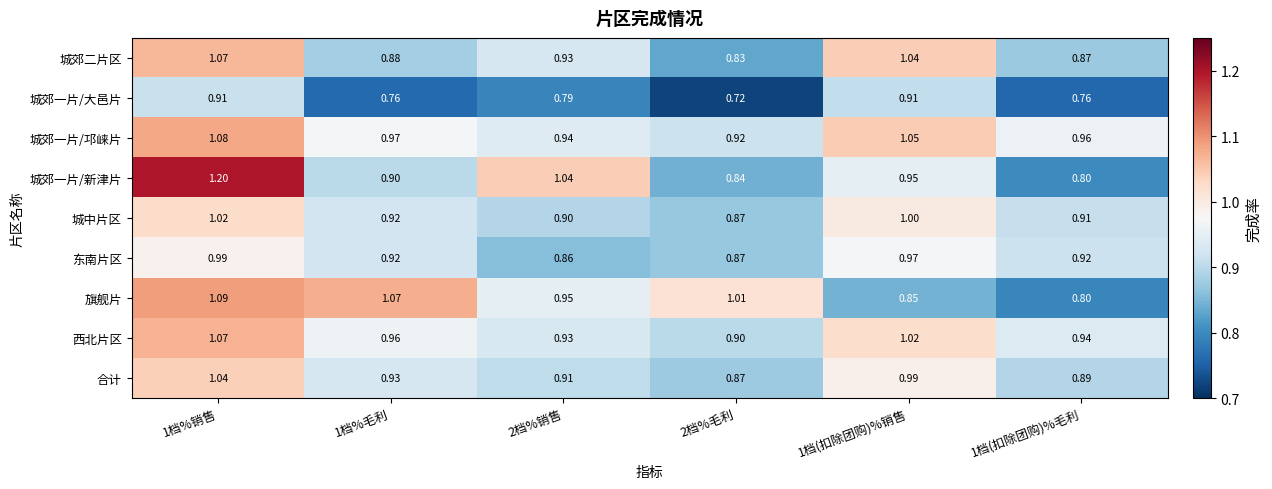

At which category is the sum across all series the highest?

1档%销售